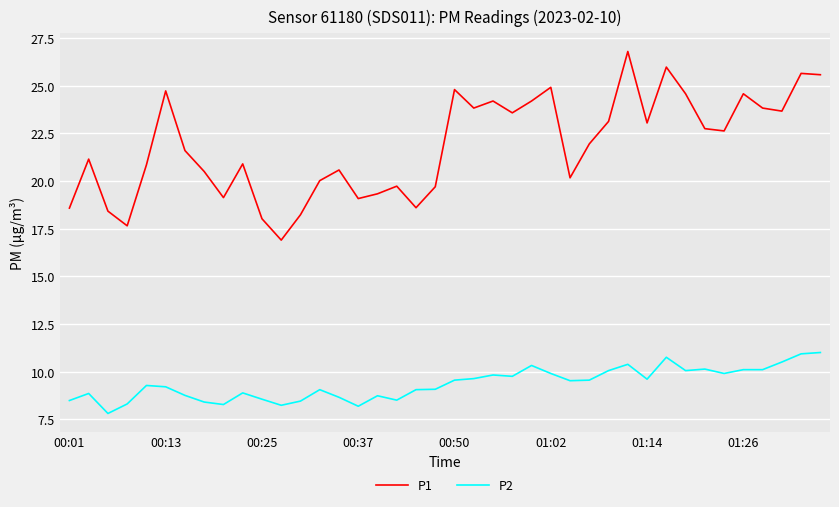

Count the number of categories in the chart.

40